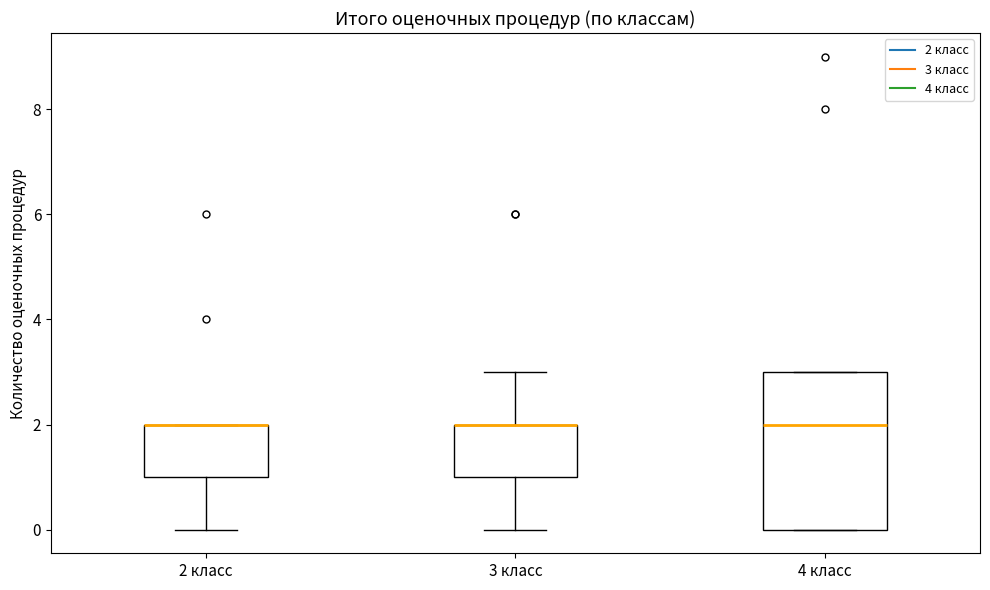

Comparing the boxes themselves (not the whiskers), which one is the tallest?

4 класс